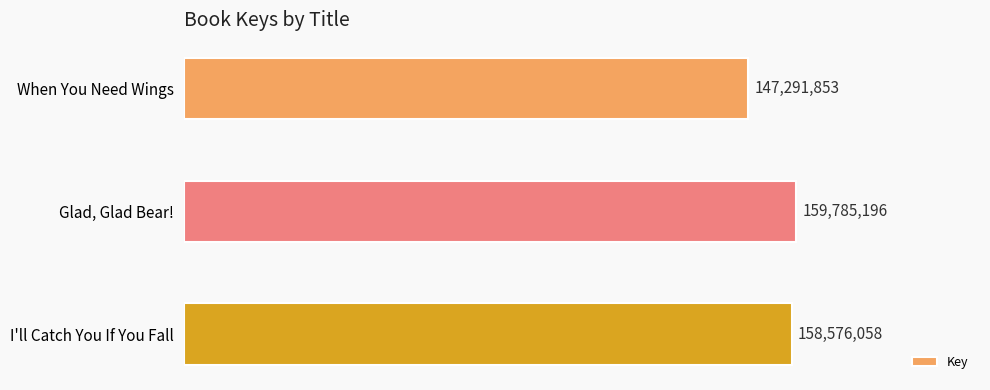

Rank the categories by value from highest to lowest.

Glad, Glad Bear!, I'll Catch You If You Fall, When You Need Wings